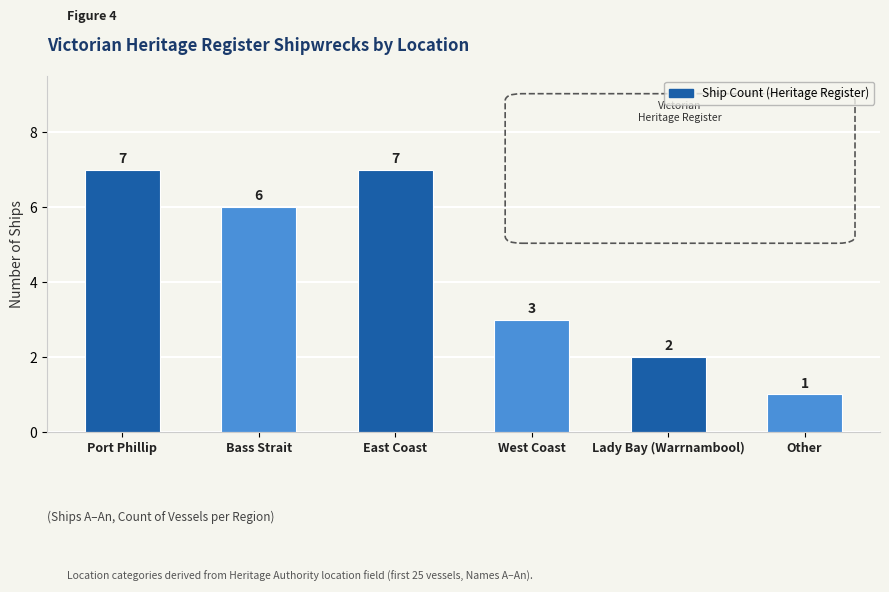

What is the label of the 4th bar from the left?

West Coast